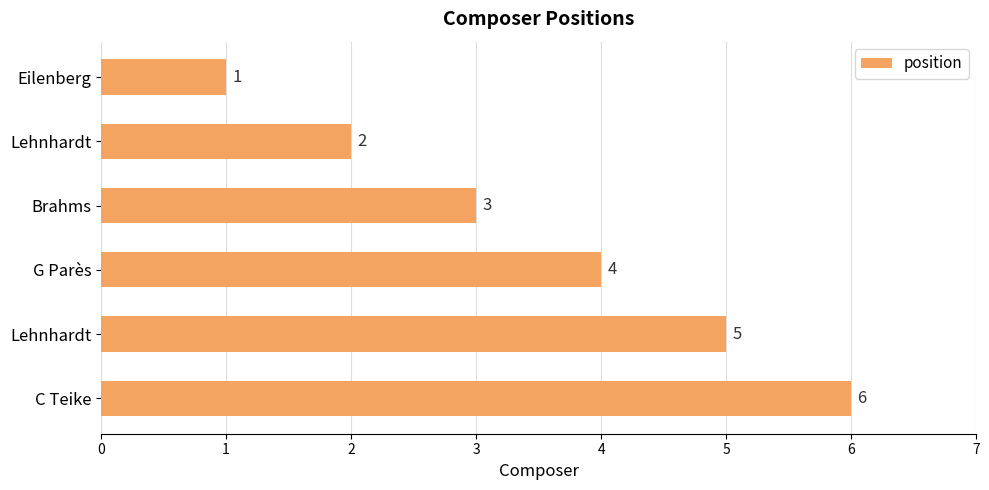

How many bars are there in total?

6